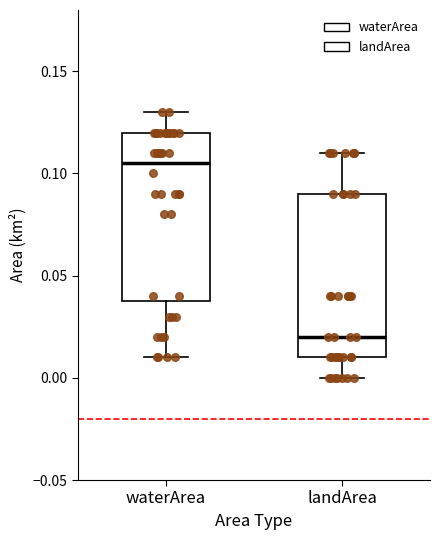

Which box has the lowest median line?

landArea